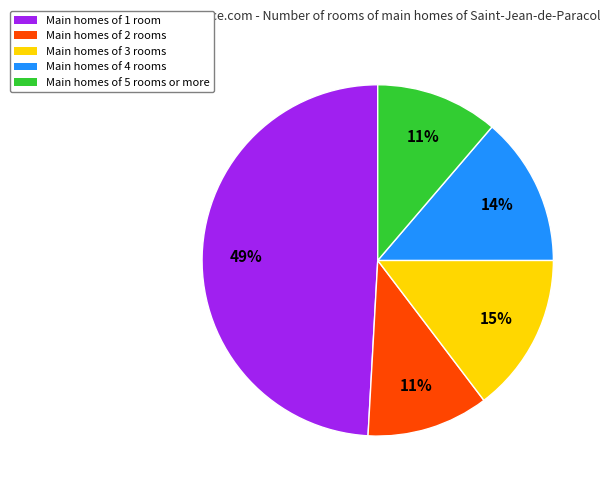

Does any single category account for the majority?

No